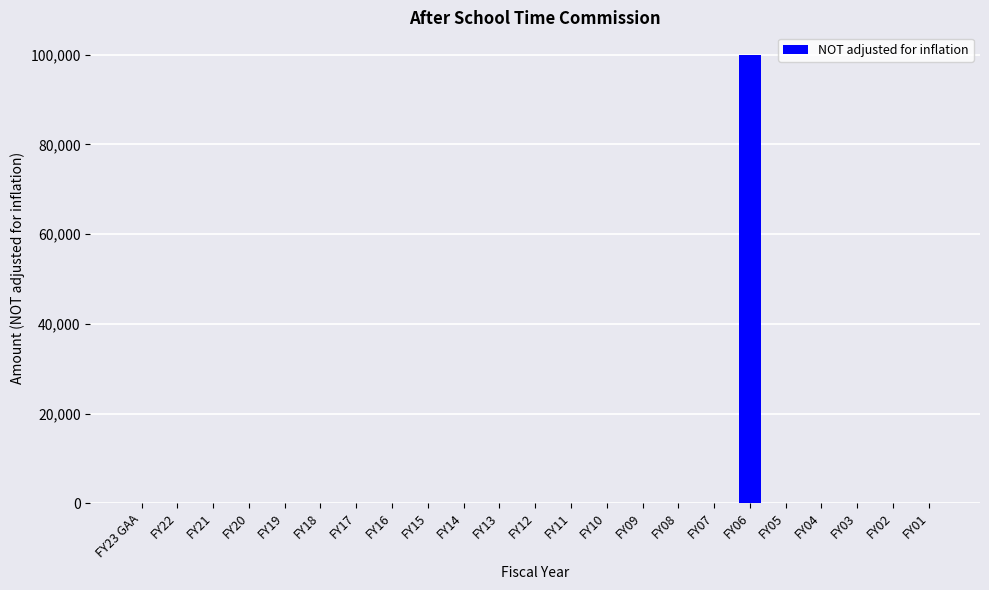

Which category has the highest value across all series?

FY06